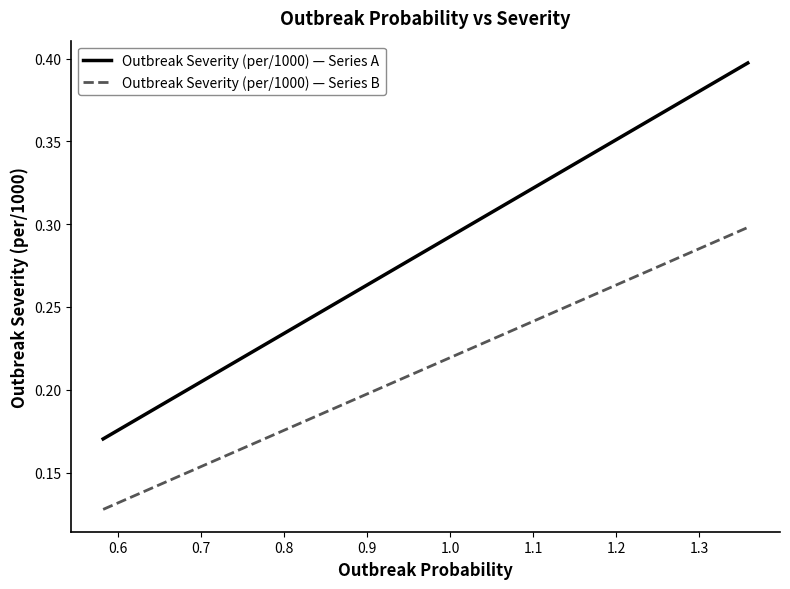

Which series has the largest range (max minus min)?

Outbreak Severity (per/1000) — Series A